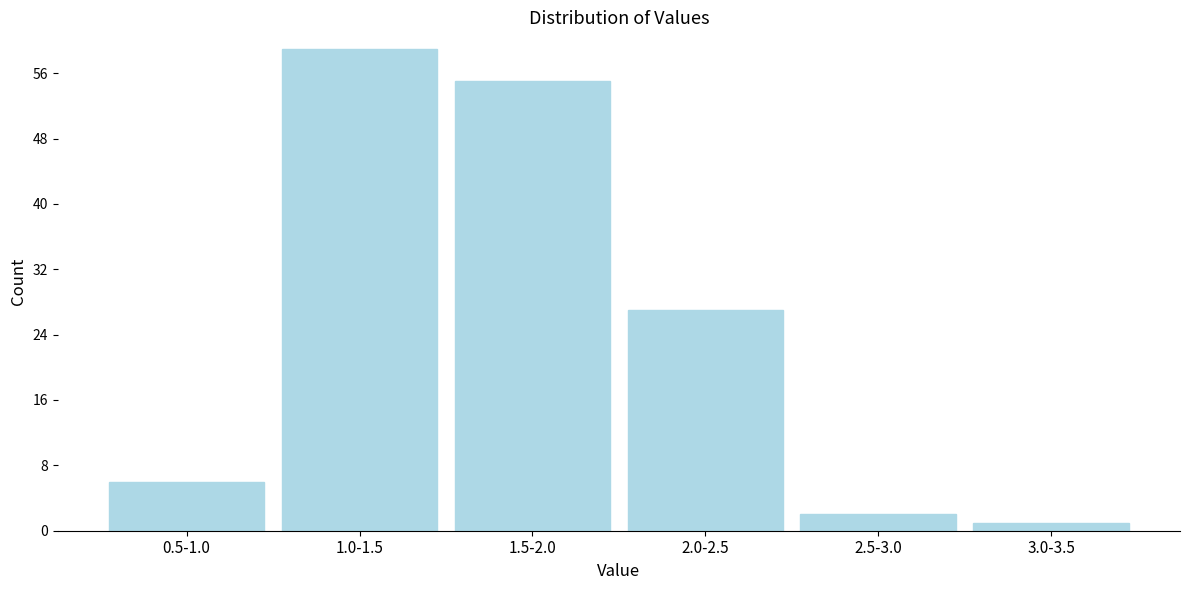

Reading left to right, list all the values displayed in this chart.

6	59	55	27	2	1